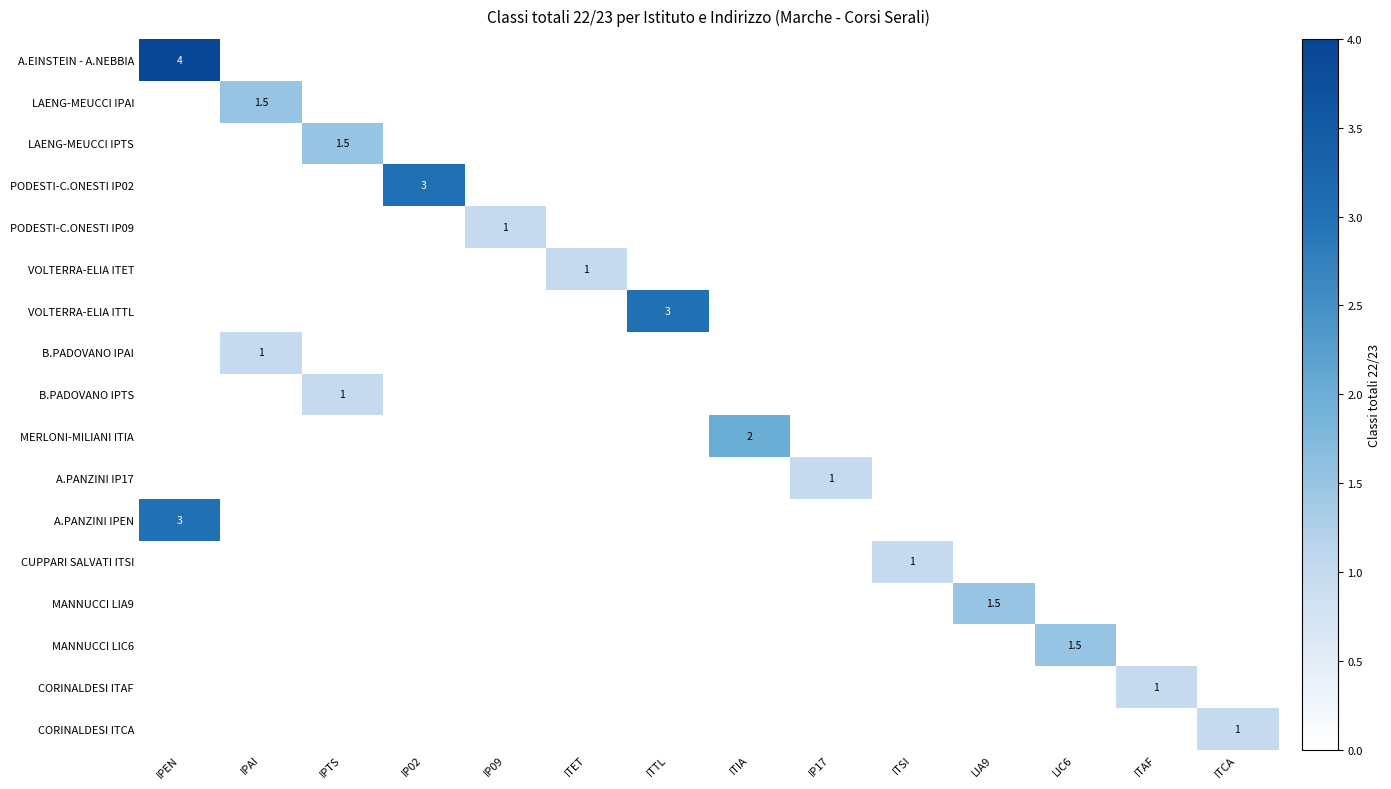

The value of VOLTERRA-ELIA ITTL at ITTL is 1.1. True or false?

False